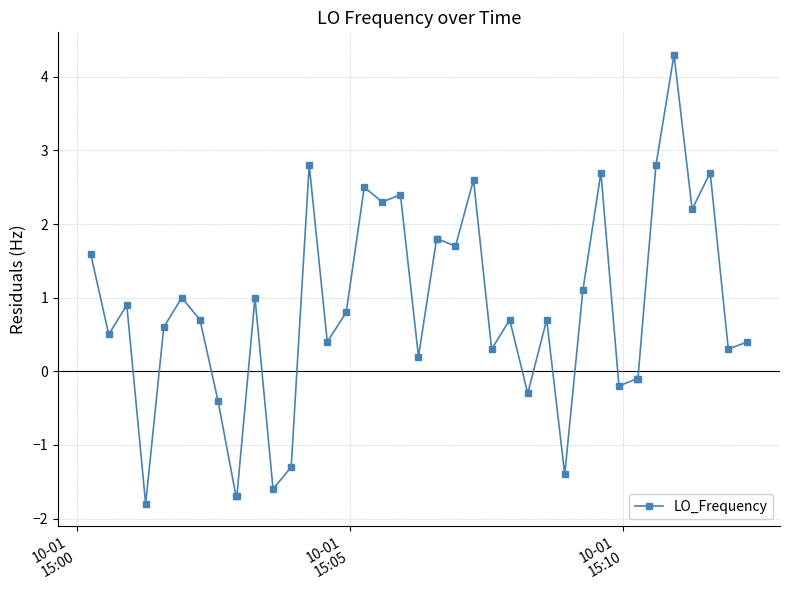

What is the value of the 11th point from the left?

1.0